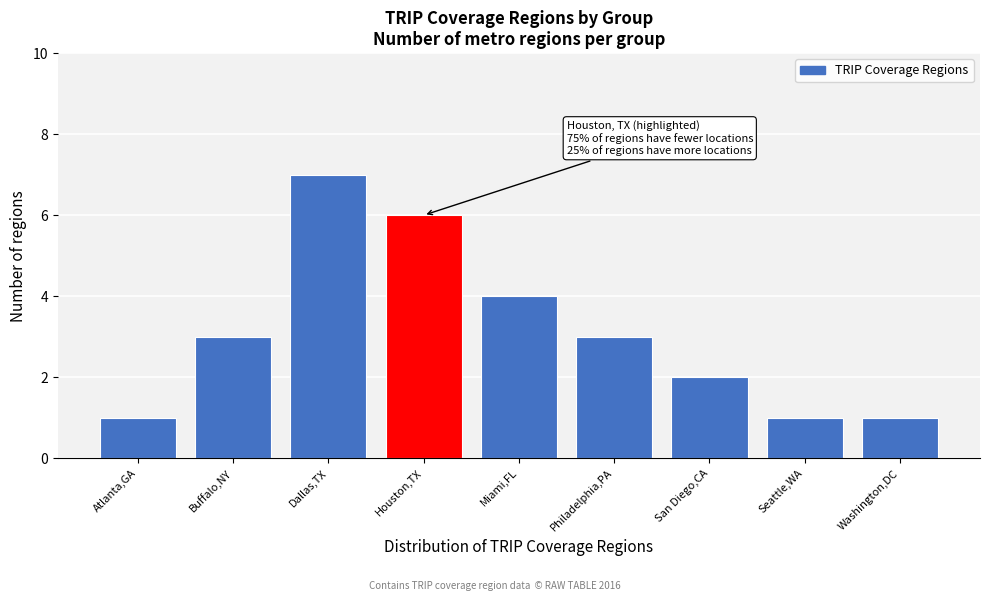

Reading left to right, list all the values displayed in this chart.

Atlanta,GA=1	Buffalo,NY=3	Dallas,TX=7	Houston,TX=6	Miami,FL=4	Philadelphia,PA=3	San Diego,CA=2	Seattle,WA=1	Washington,DC=1